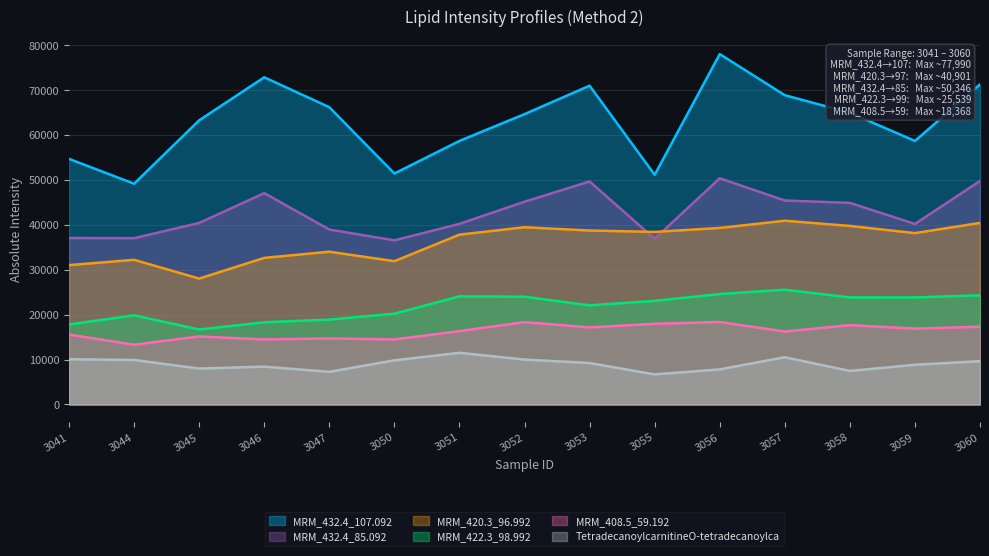

Which series has the widest spread of values?

MRM_432.4_107.092